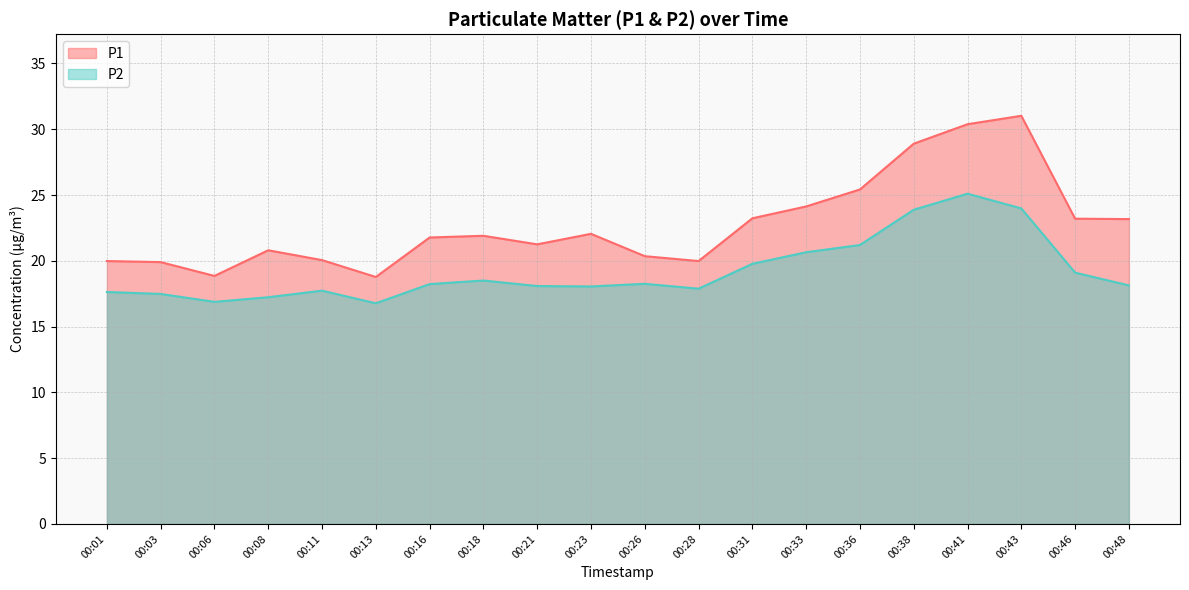

What is the maximum value for P2?

25.1